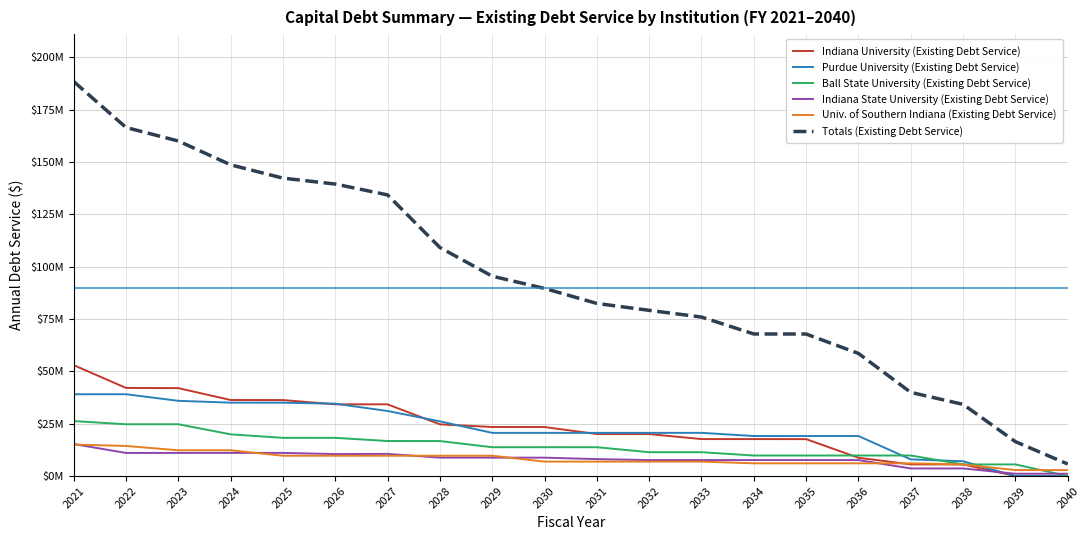

Is this an area chart (filled region under the line)?

No